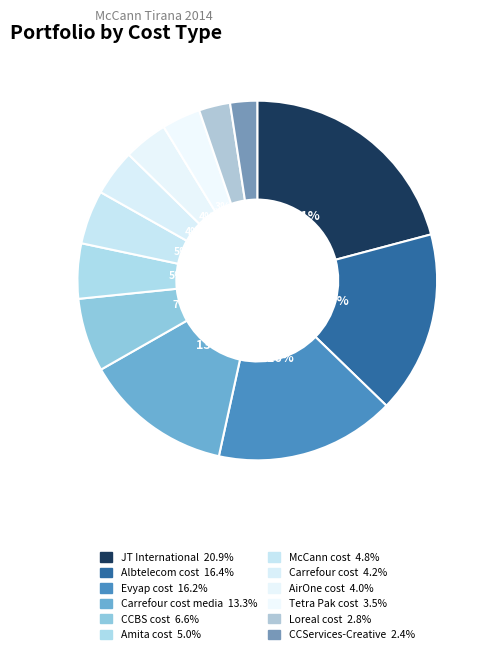

Which category has the smallest portion of the pie?

CCServices-Creative